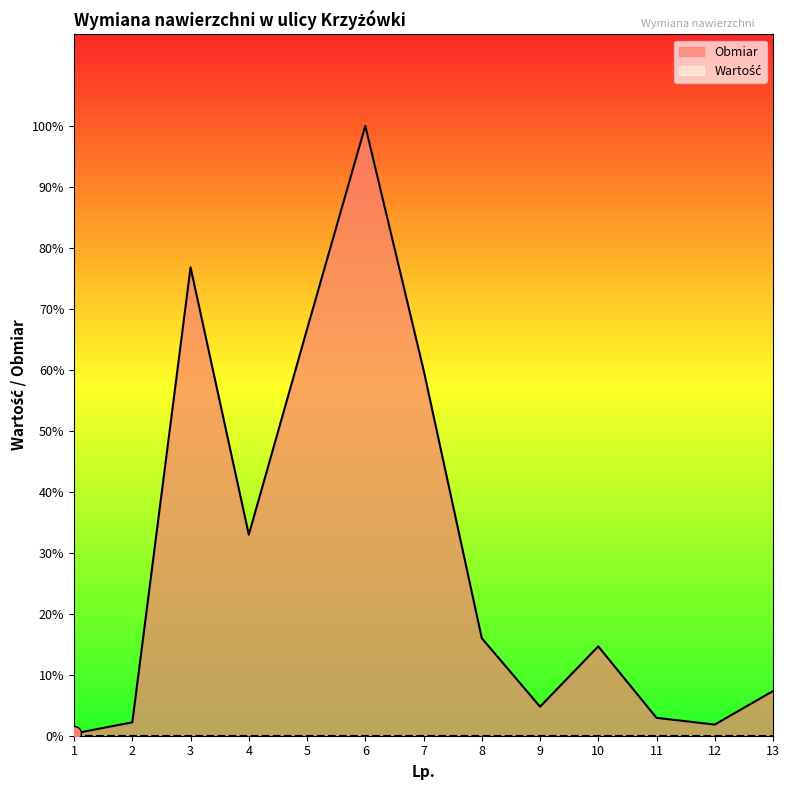

Does the chart display data point markers on the line(s)?

No